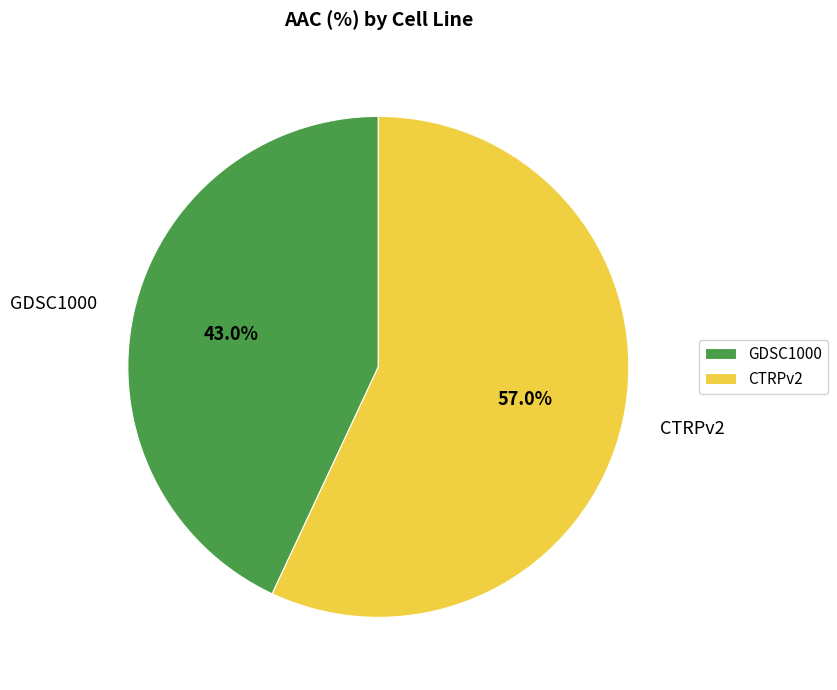

Approximately how many times larger is the value at CTRPv2 compared to GDSC1000?

1.3